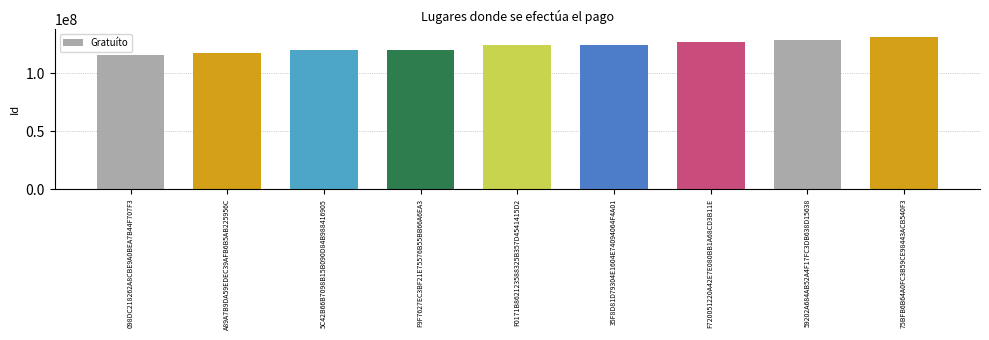

Approximately how many times larger is the value at A89A7B9DA59EDEC39AFB6B5AB225956C compared to F9F7627EC3BF21E75576B55BB66A6EA3?

1.0